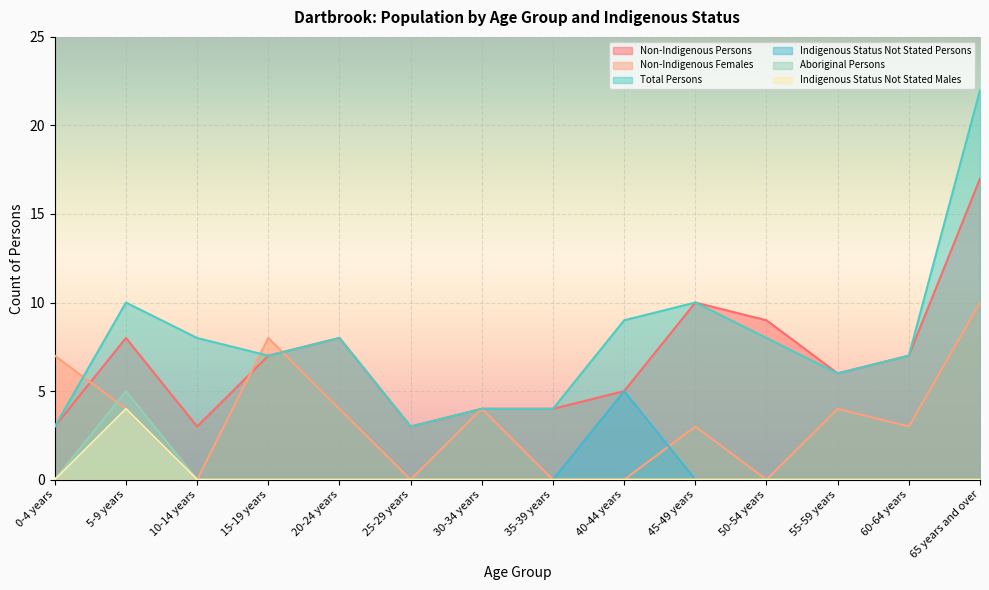

What are all the series names shown in the legend?

Non-Indigenous Persons, Non-Indigenous Females, Total Persons, Indigenous Status Not Stated Persons, Aboriginal Persons, Indigenous Status Not Stated Males